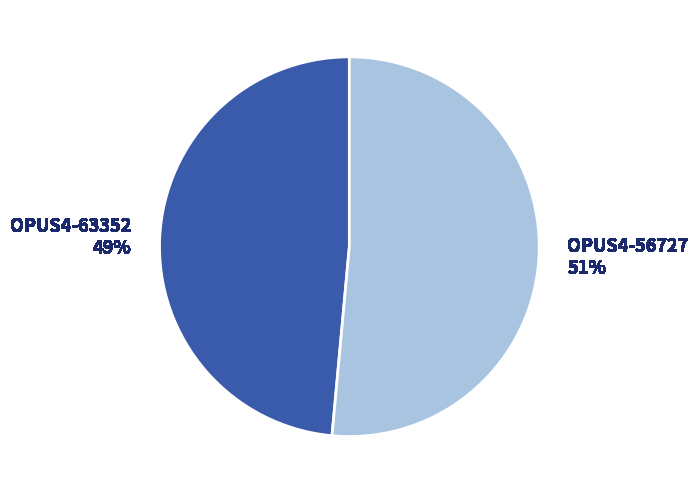

Does OPUS4-63352 represent more than half of the total?

No